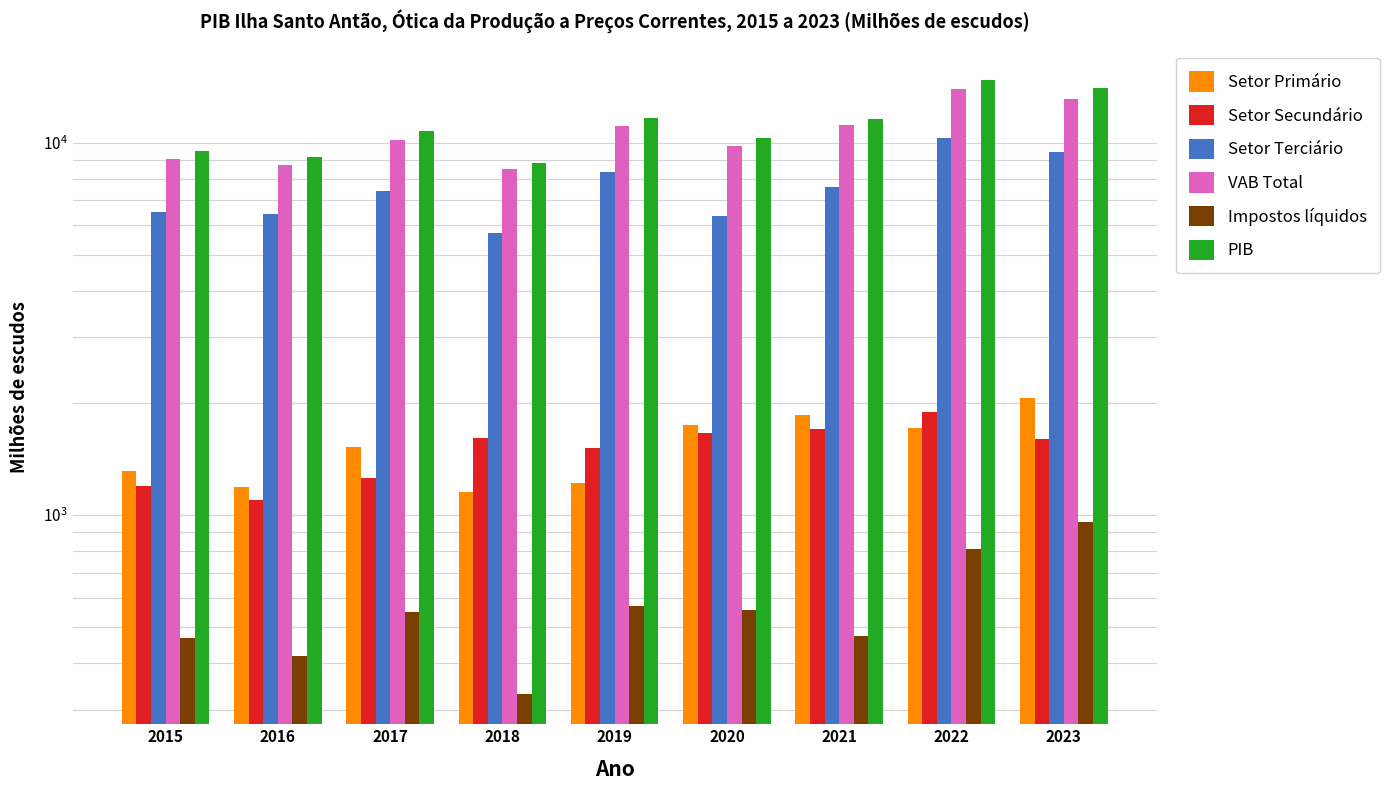

What is the difference between the second highest and second lowest values in the Setor Terciário series?

3059.4